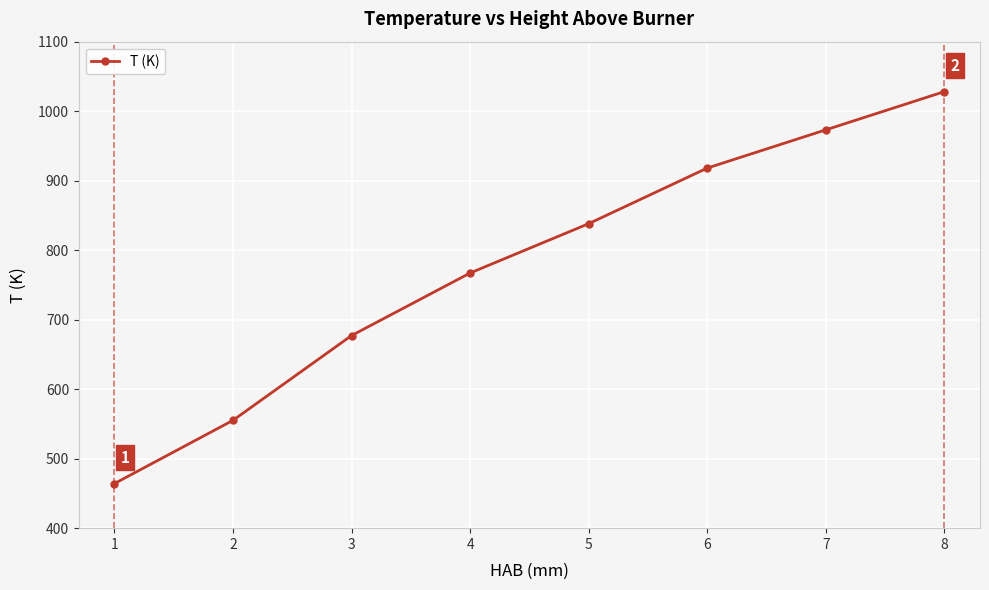

Is it true that the value at 8 is 1806.2?

False